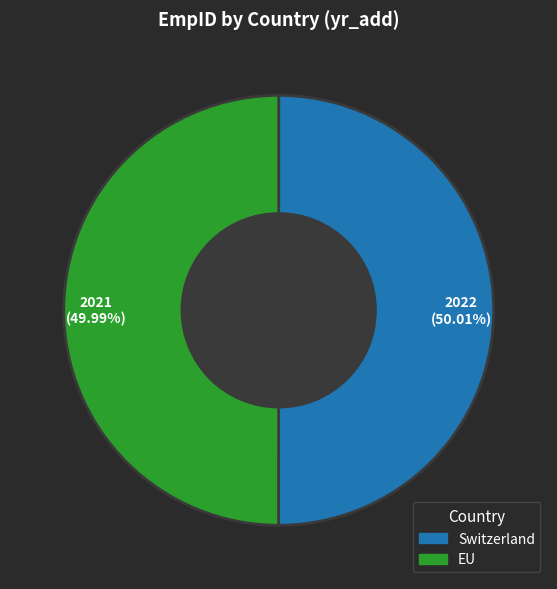

True or false: EU accounts for 50% of the total.

True